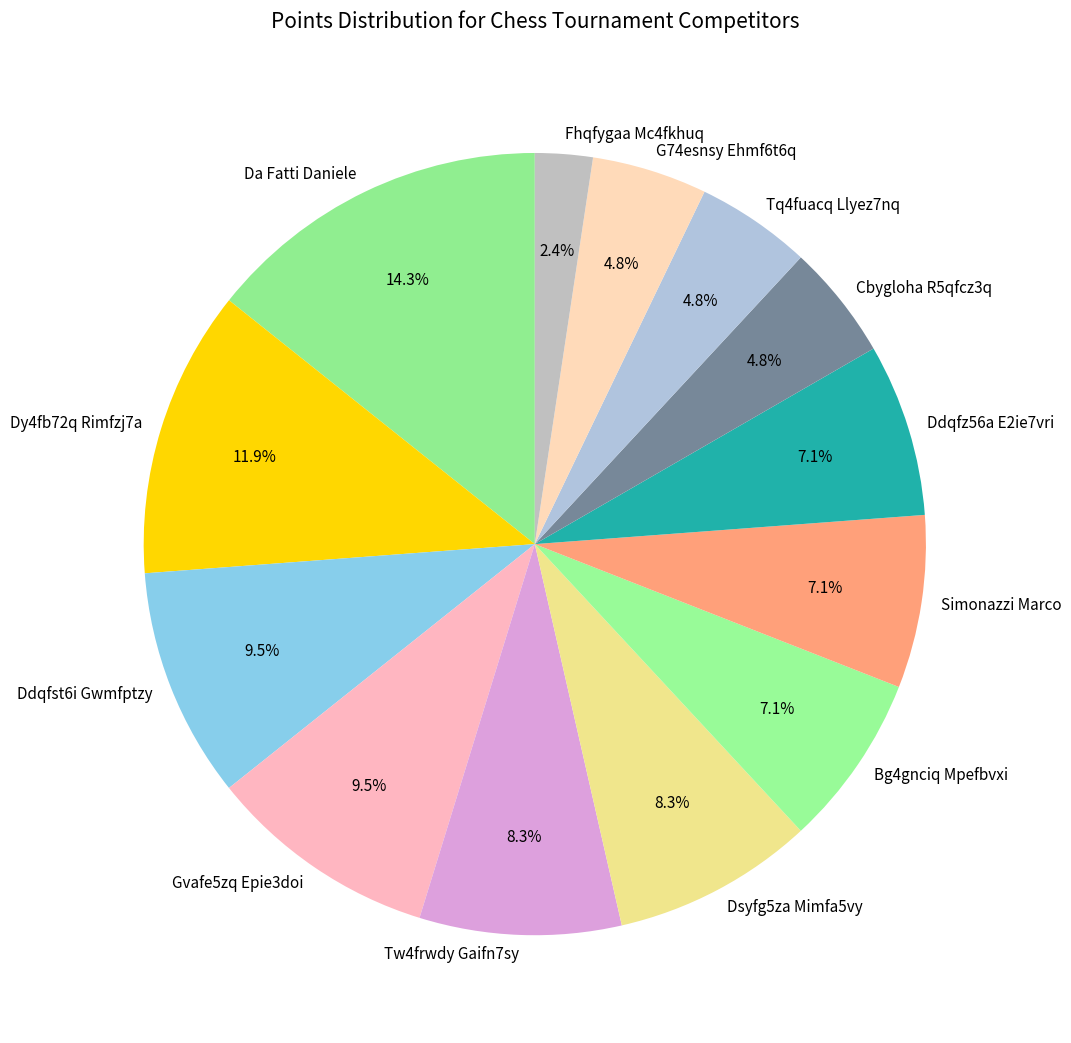

Count the number of slices in the pie.

13